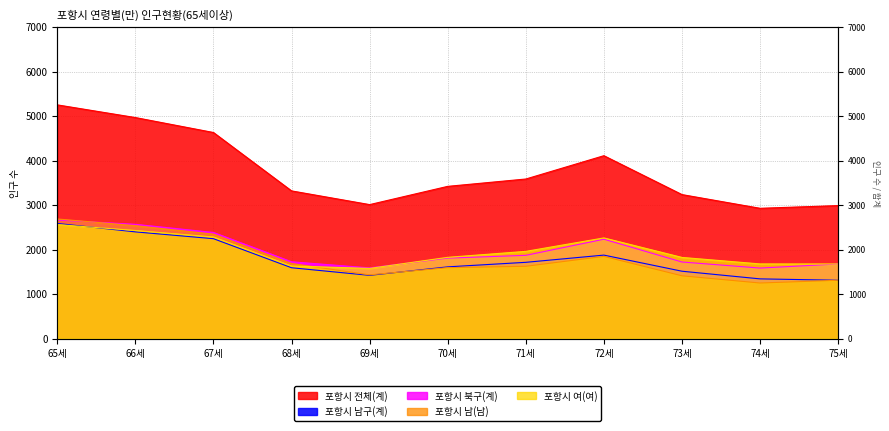

Which series has the largest total across all categories?

포항시 전체(계)